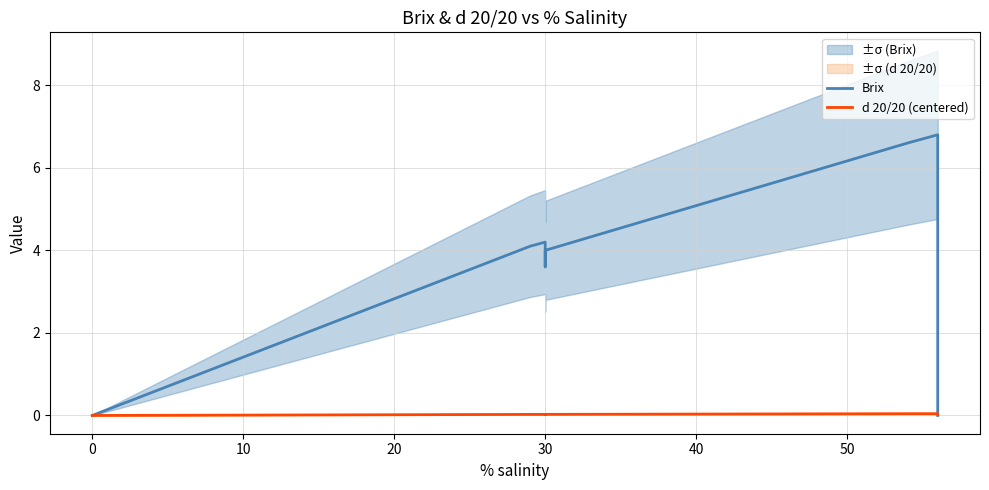

What is the highest value of the Brix series?

6.8